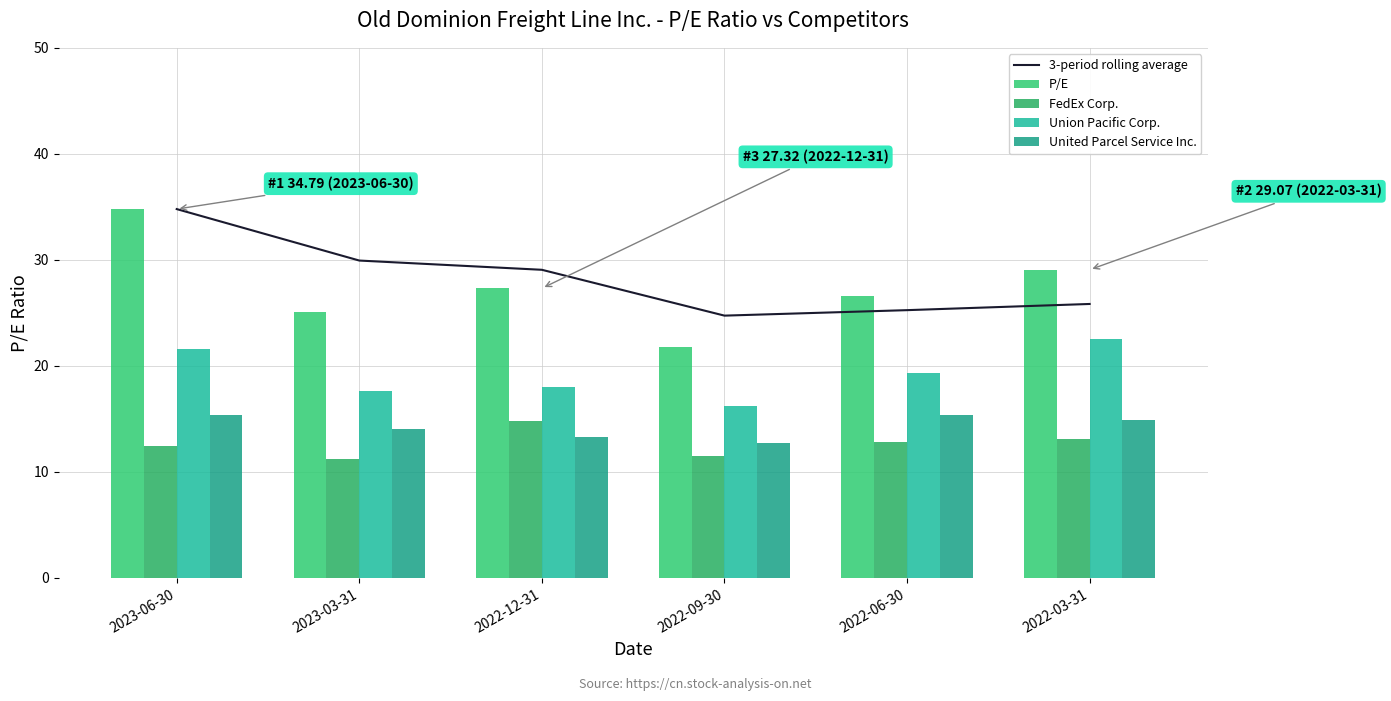

What is the difference between the highest and lowest values at 2022-12-31?

15.8